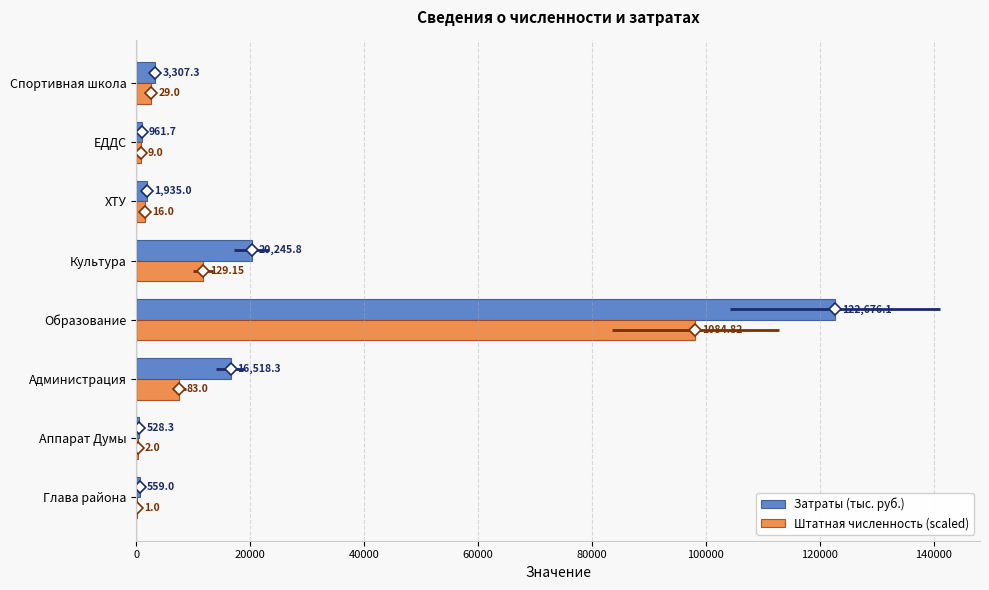

What is the sum of all Затраты (тыс. руб.) values?

166731.5